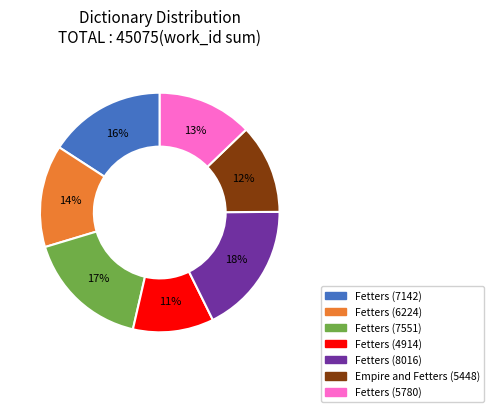

True or false: Fetters (8016) accounts for 18% of the total.

True